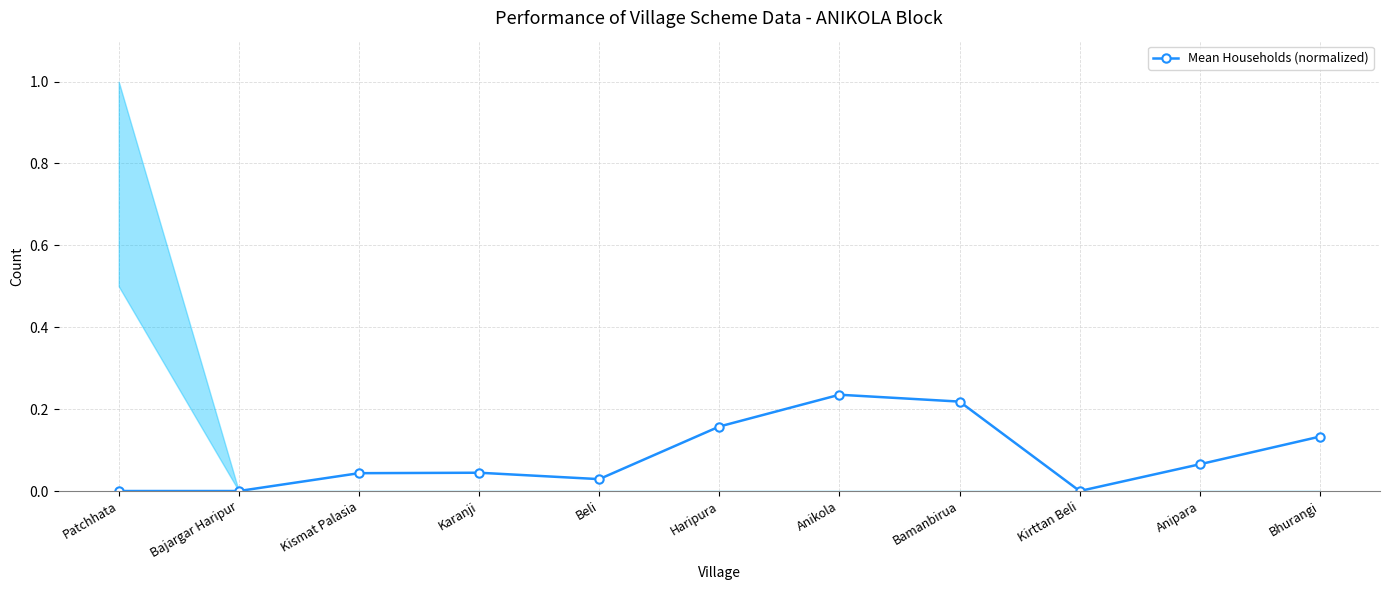

What is the sum of the values at Anikola and Anipara?

0.3